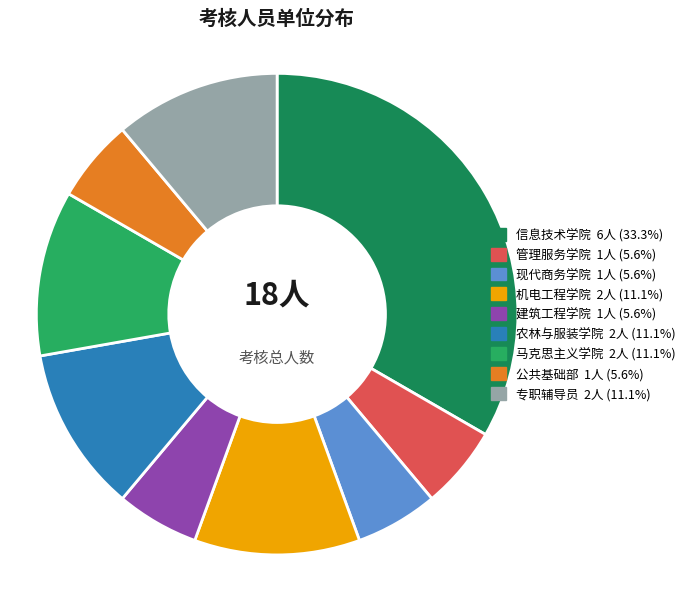

Does any single category account for the majority?

No